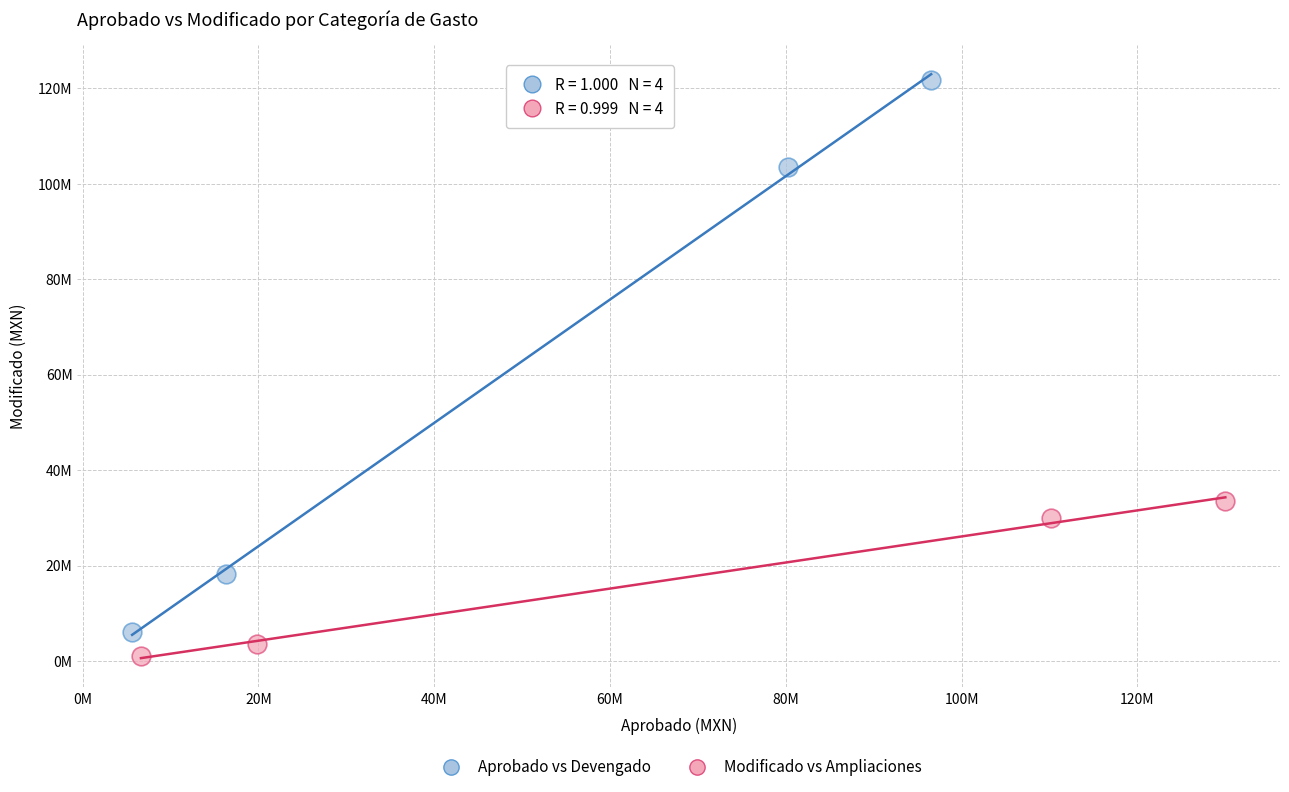

Which series reaches the minimum Y coordinate?

Modificado vs Ampliaciones